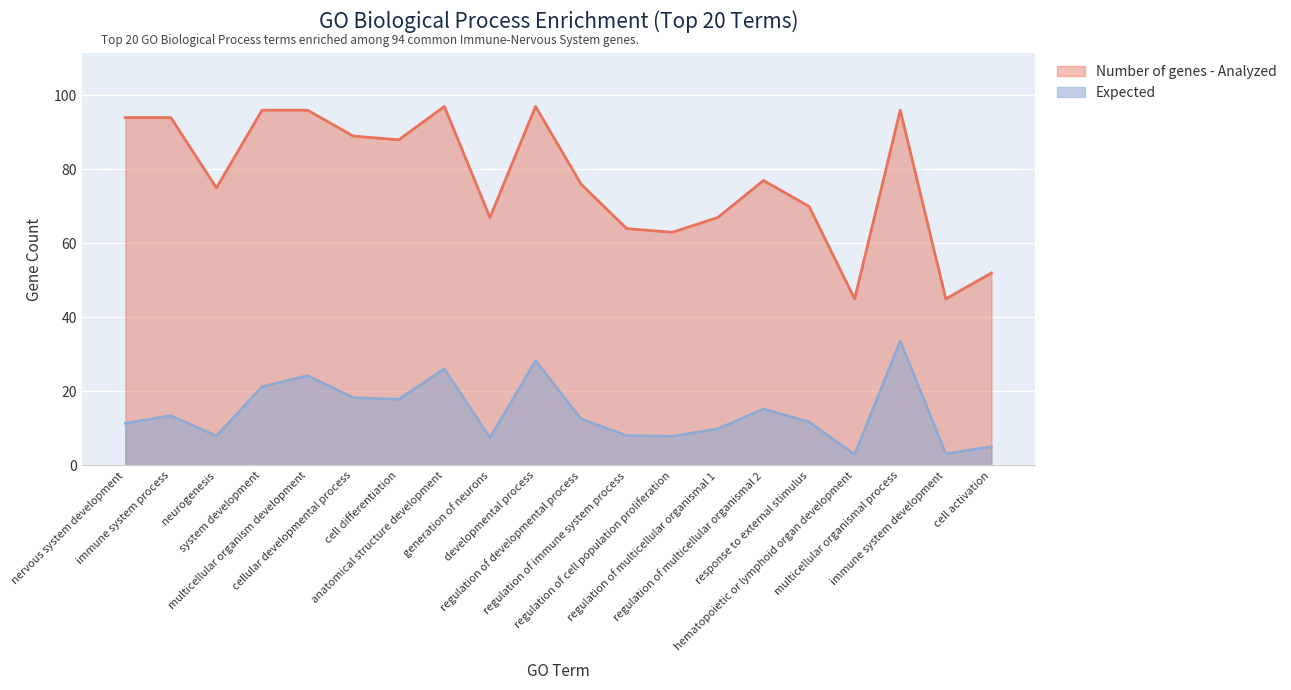

At immune system development, list the series in order from smallest to largest.

Expected, Number of genes - Analyzed